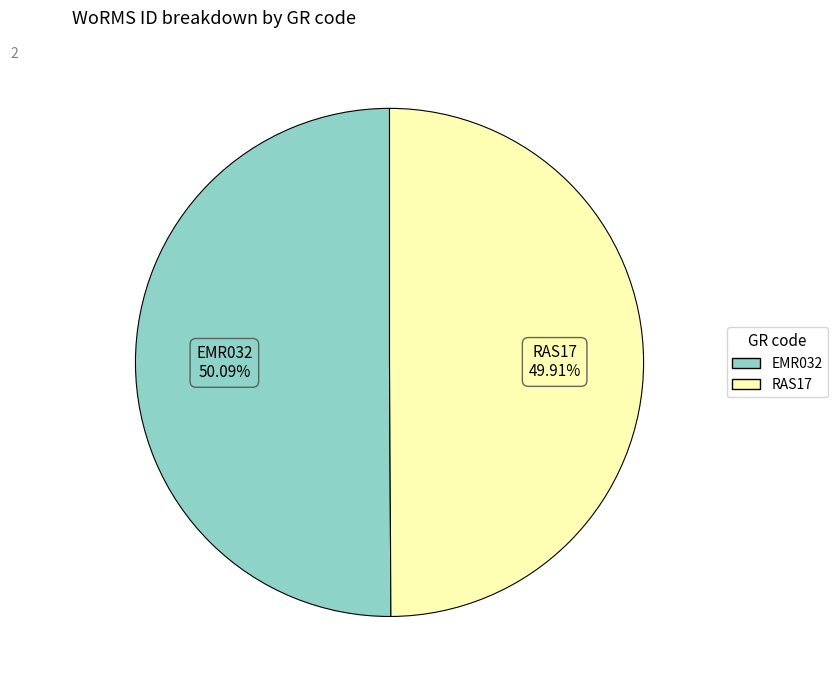

To the nearest percent, what is the combined percentage of RAS17 and EMR032?

100%